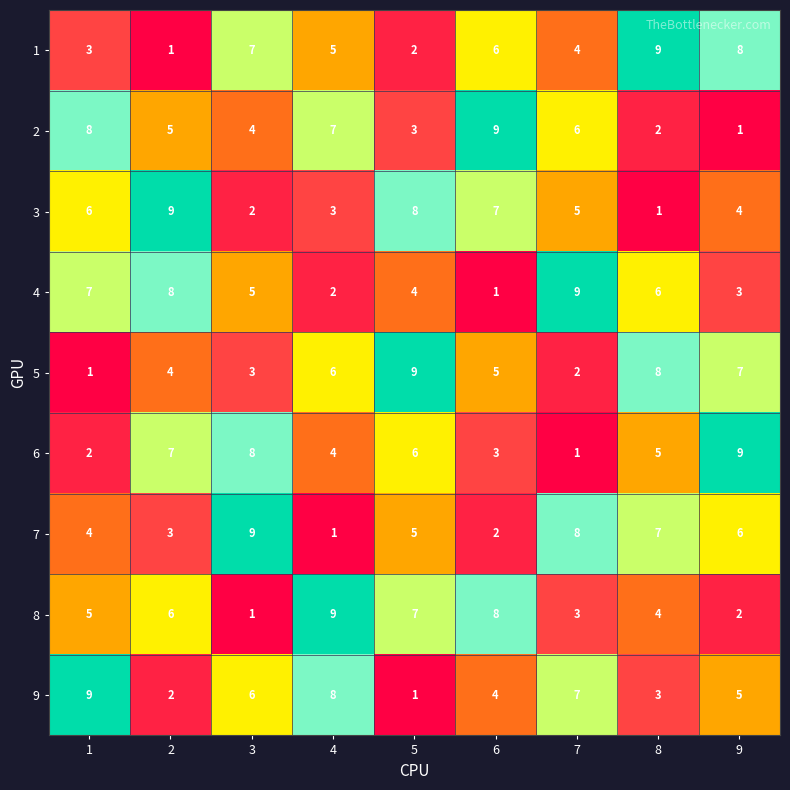

What is the difference between the 6 values at 7 and 4?

3